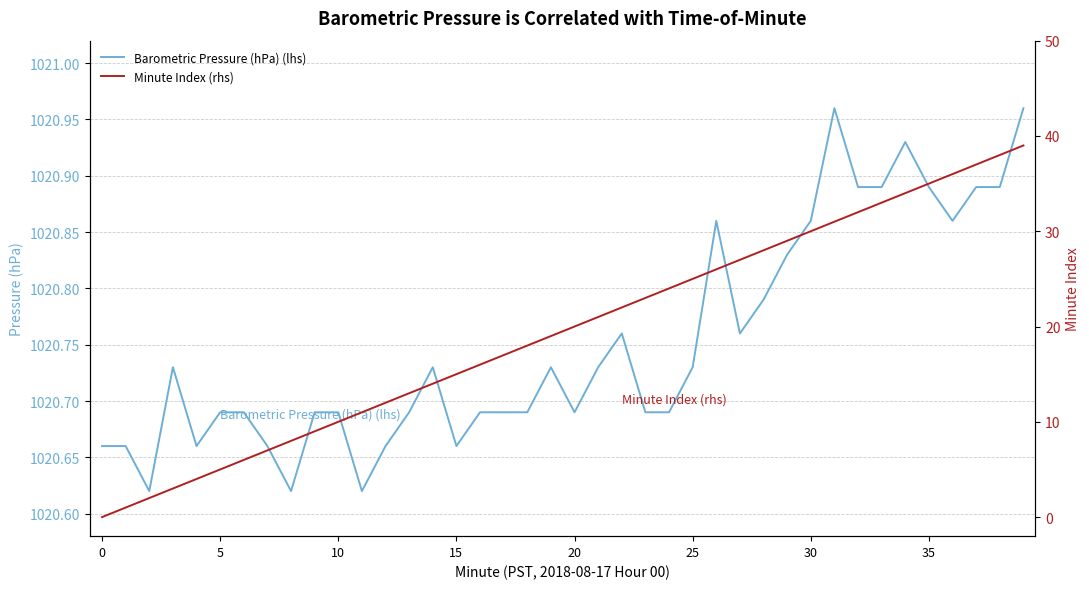

Rank the series by their average value, from highest to lowest.

Barometric Pressure (hPa) (lhs), Minute Index (rhs)